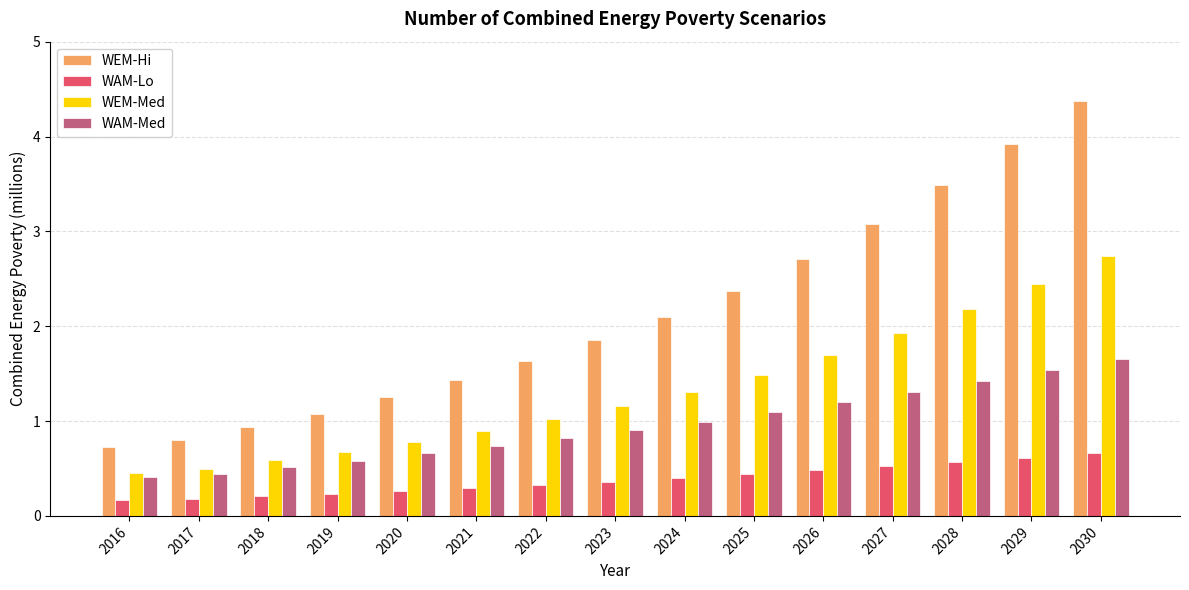

What is the average value of the WEM-Med series?

1.3